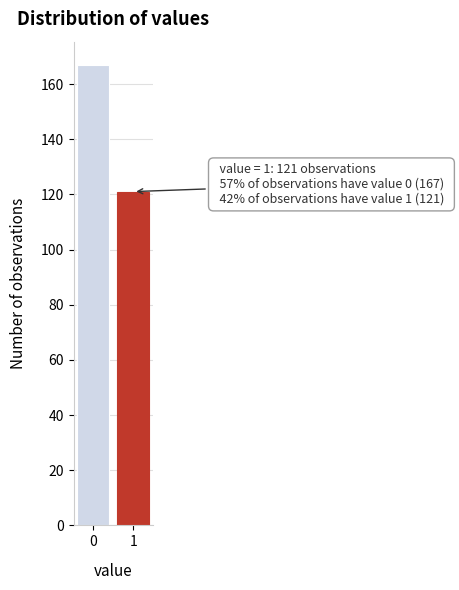

Reading left to right, extract all data points from this chart.

167	121